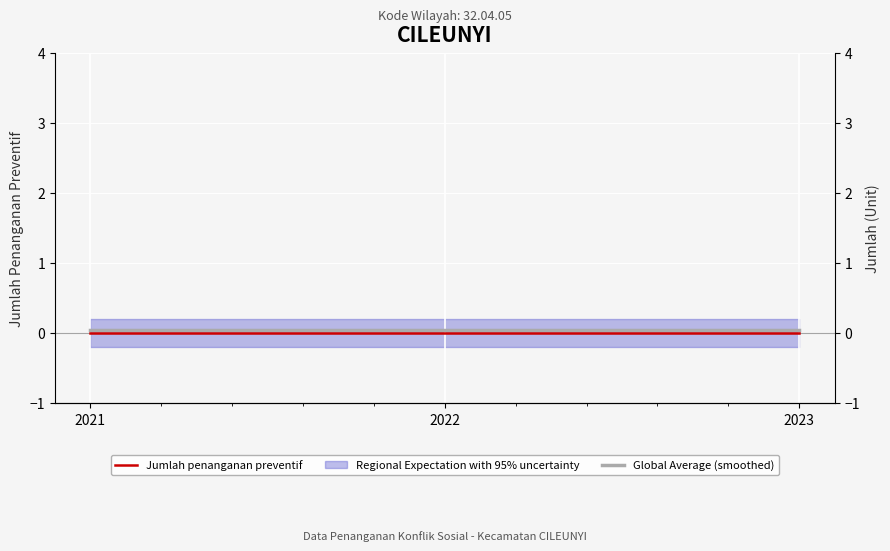

Reading left to right, what are all the values shown in this chart?

Jumlah penanganan preventif: 2021=0.0	2022=0.0	2023=0.0
Global Average (smoothed): 2021=0.1	2022=0.1	2023=0.1